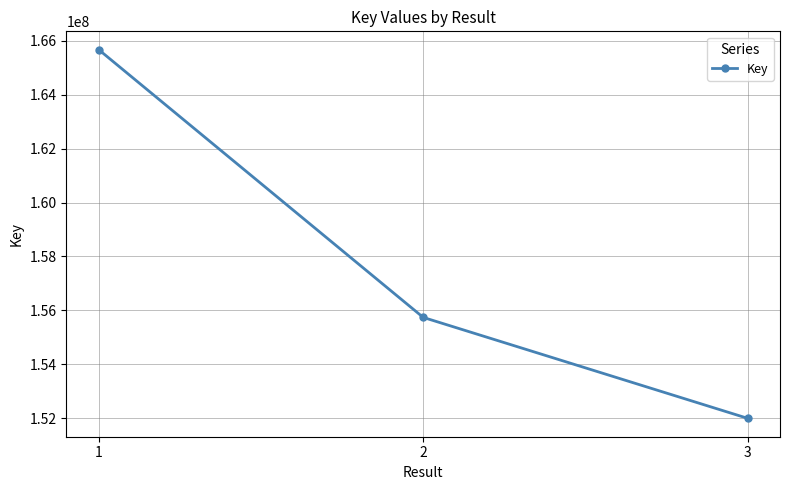

Is it true that the value at 2 is 155741347?

True